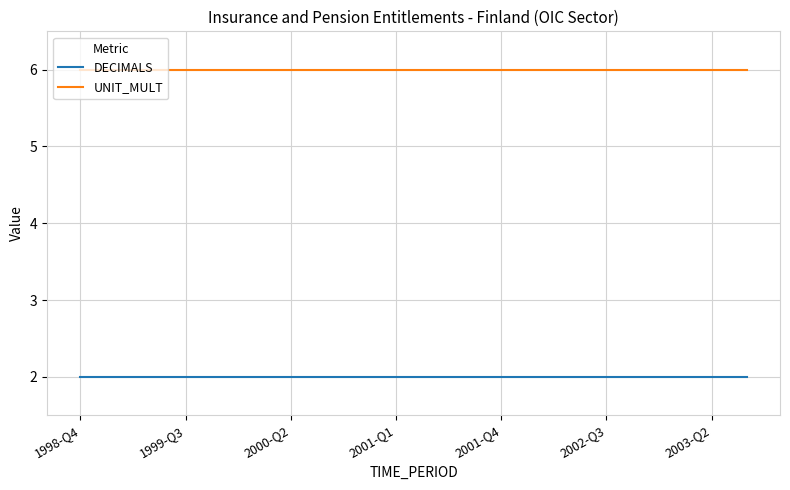

True or false: DECIMALS and UNIT_MULT cross at least once.

False